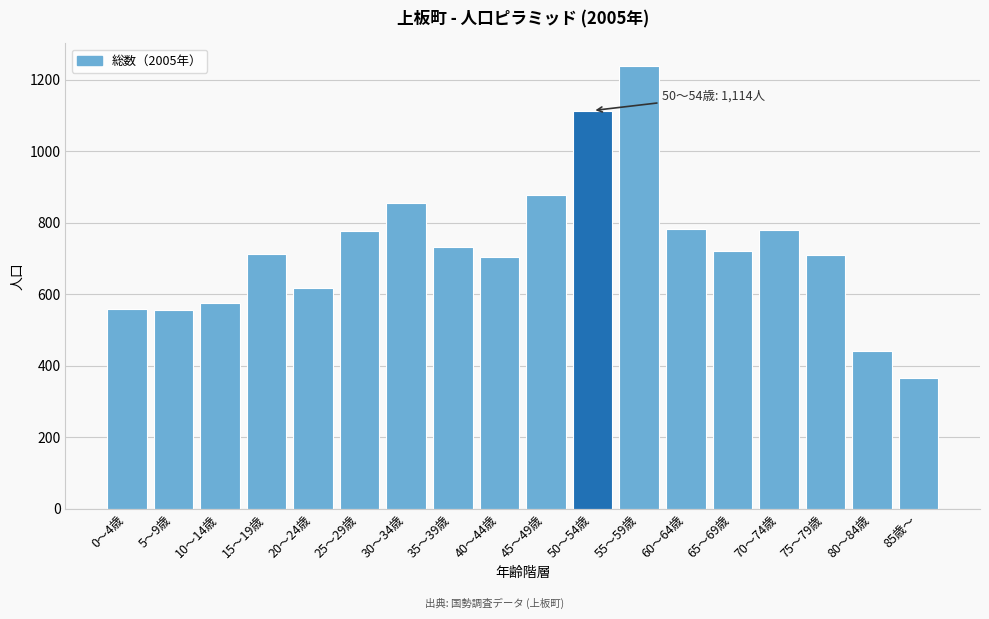

Which label corresponds to the largest value in the chart?

55～59歳